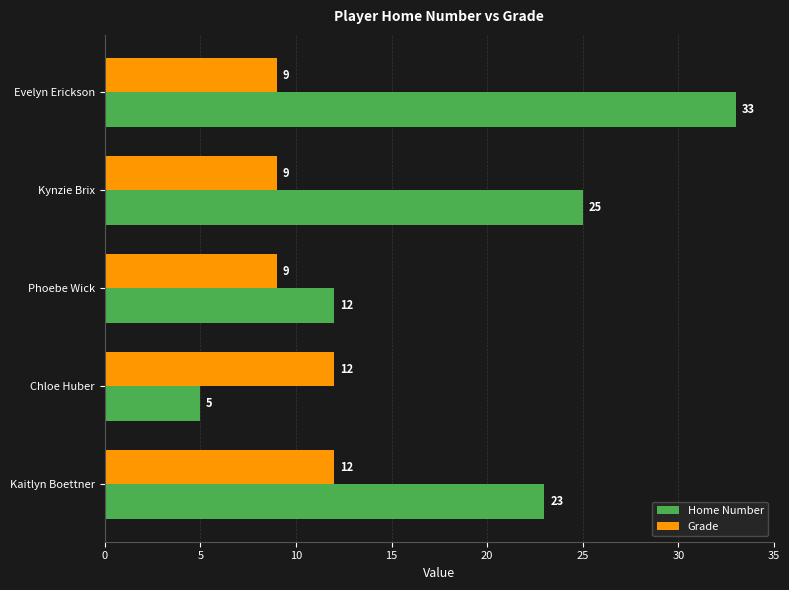

Is it true that Grade equals 4 at Evelyn Erickson?

False